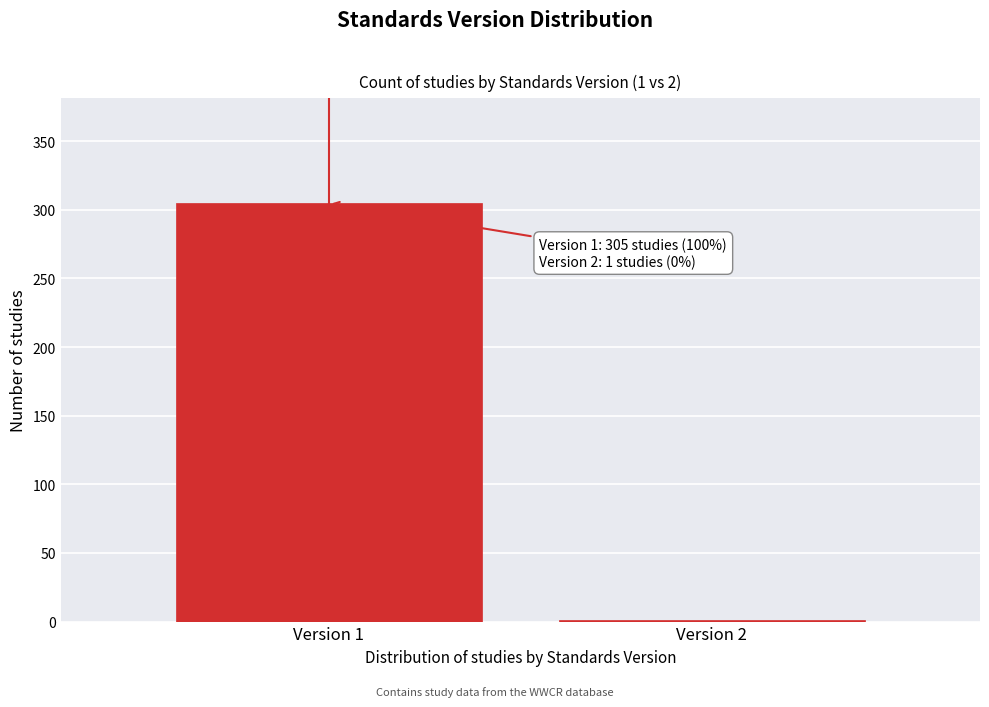

Reading left to right, transcribe all the data shown in this chart.

Version 1=305	Version 2=1